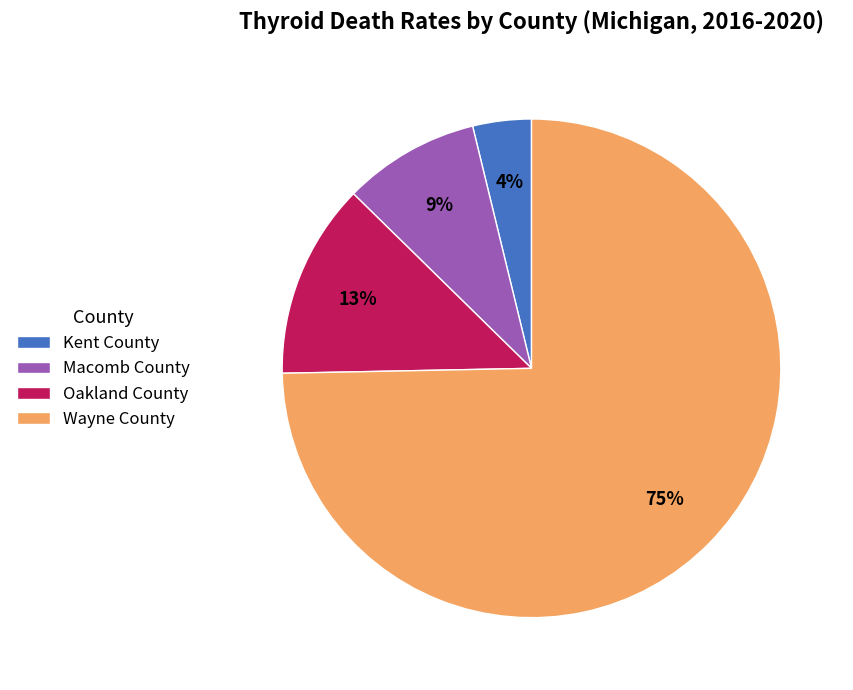

Is there a majority slice in this chart?

Yes